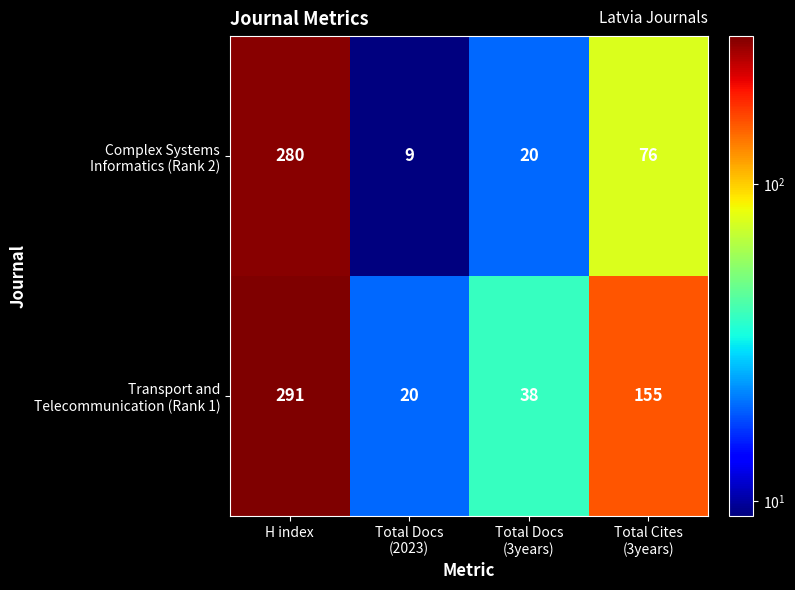

What is the spread (max minus min) of values at H index?

11